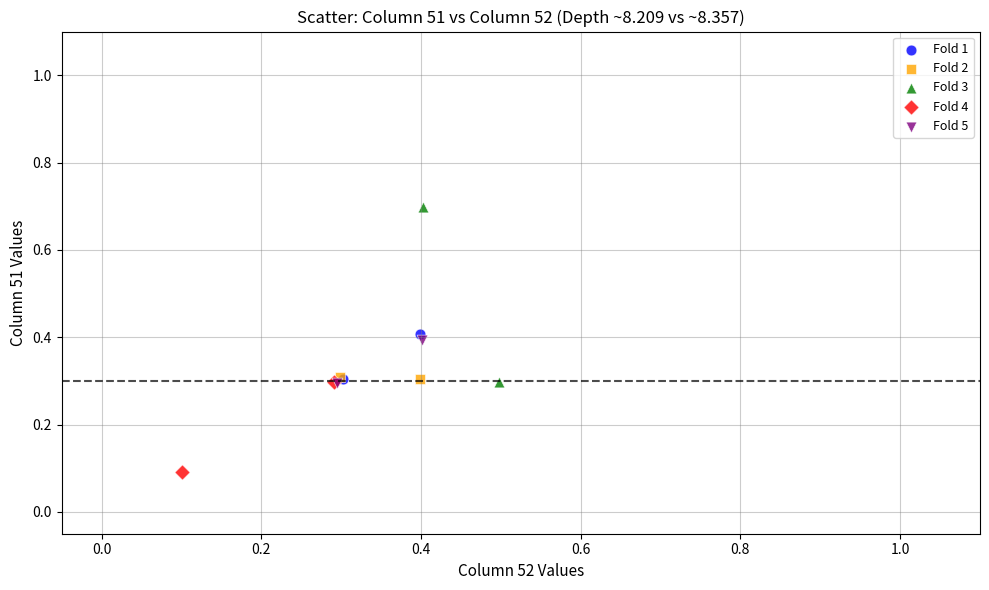

What are all the series names shown in the legend?

Fold 1, Fold 2, Fold 3, Fold 4, Fold 5